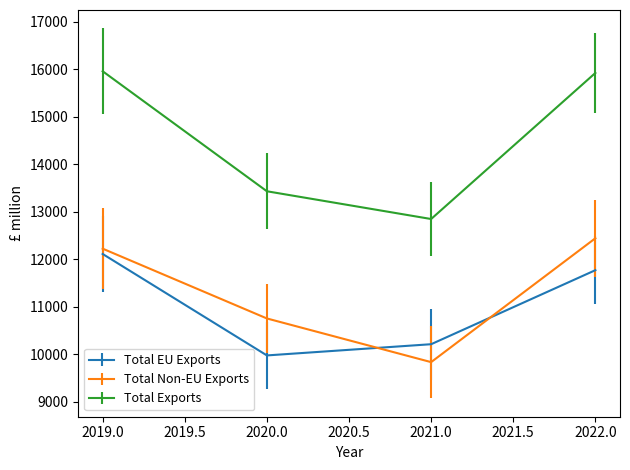

Reading left to right, list all the values displayed in this chart.

Total EU Exports: 12109	9974	10210	11768
Total Non-EU Exports: 12221	10752	9833	12440
Total Exports: 15955	13429	12845	15919